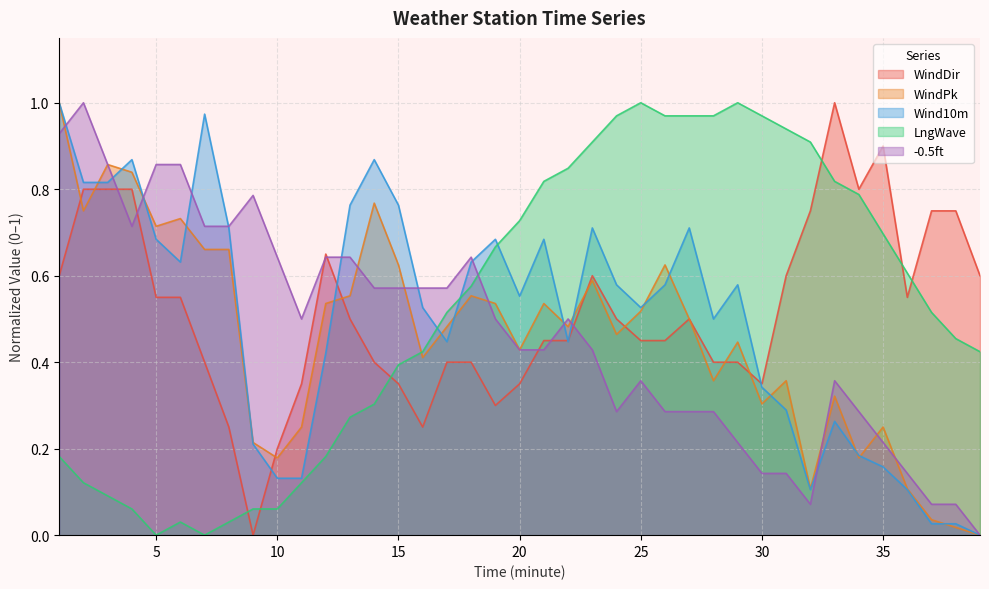

How many lines are shown in the chart?

5